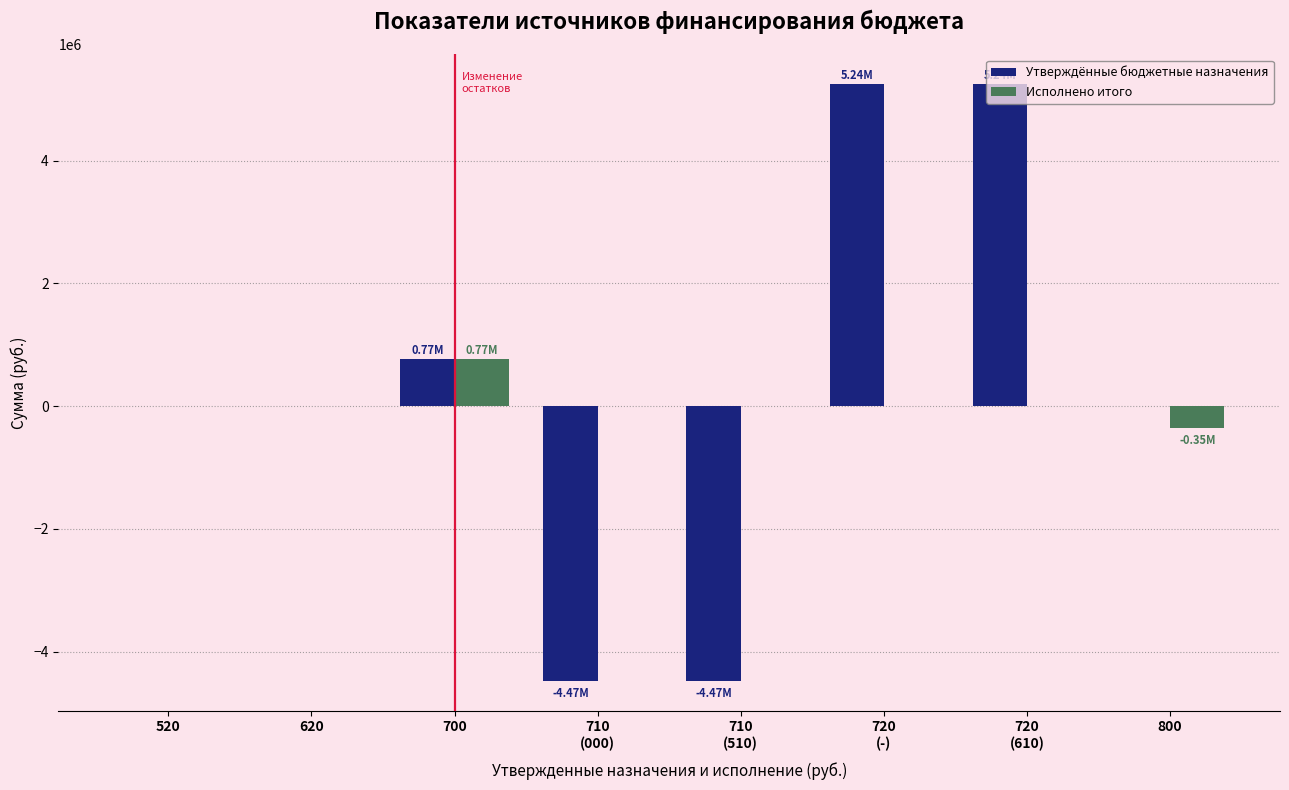

The Утверждённые бюджетные назначения series shows -4536459.2 at 620. True or false?

False